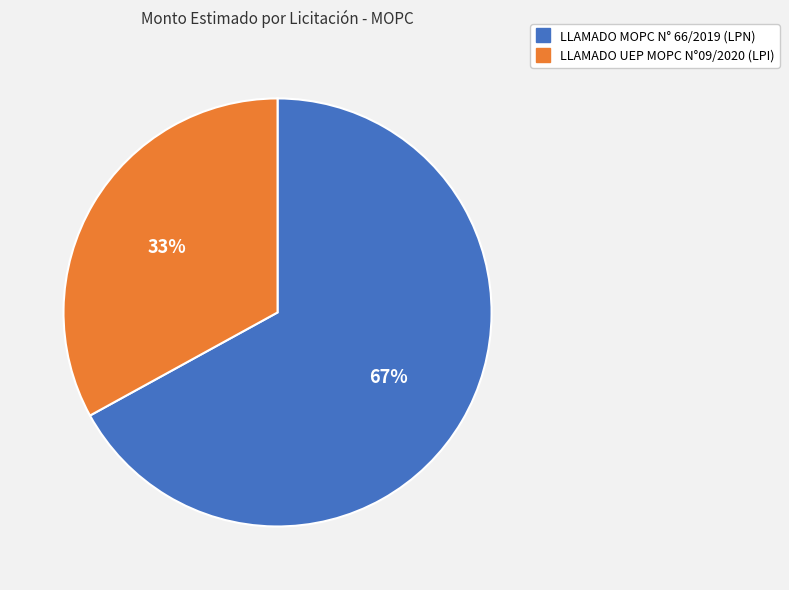

Combined, do LLAMADO MOPC N° 66/2019 (LPN) and LLAMADO UEP MOPC N°09/2020 (LPI) account for over 50%?

Yes